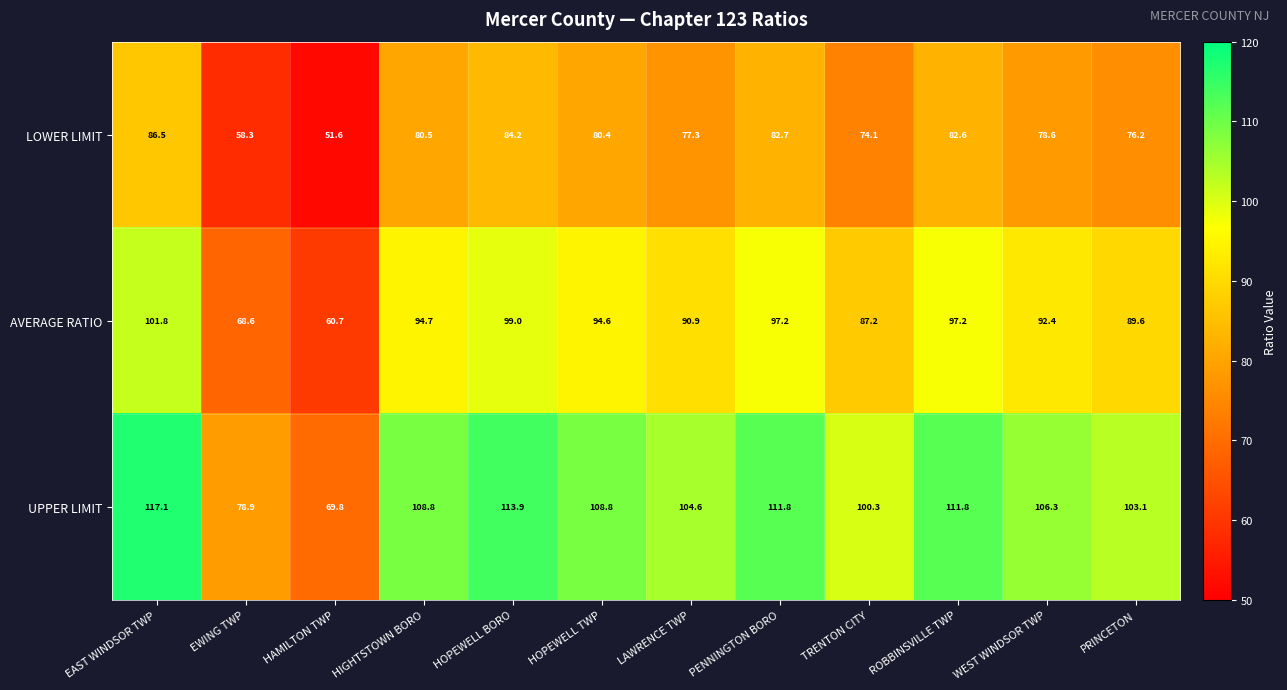

Rank the series by their maximum value, from lowest to highest.

LOWER LIMIT, AVERAGE RATIO, UPPER LIMIT